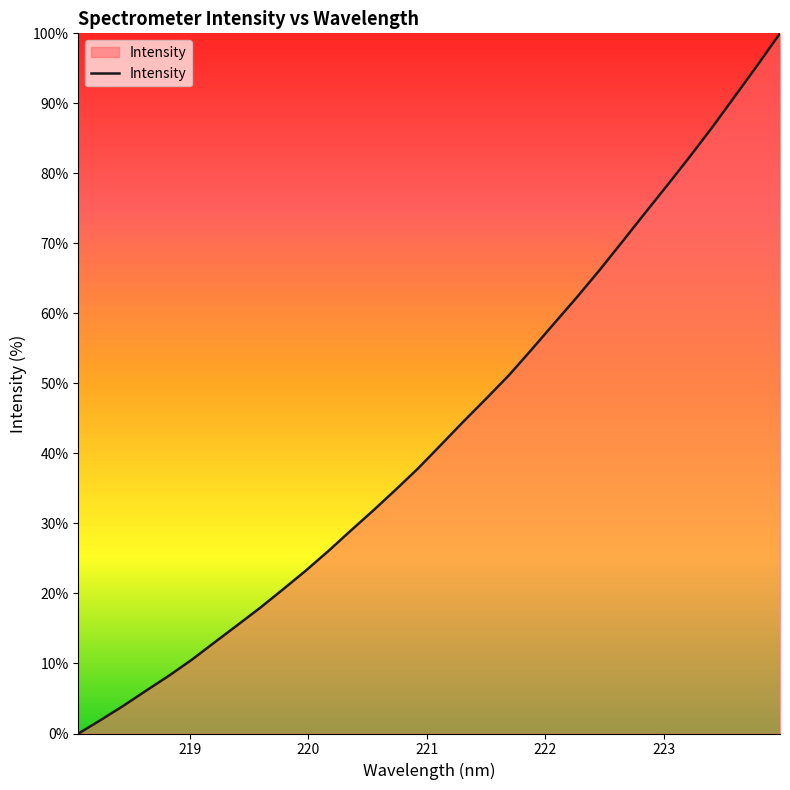

What is the difference between the maximum and minimum values?

100.0